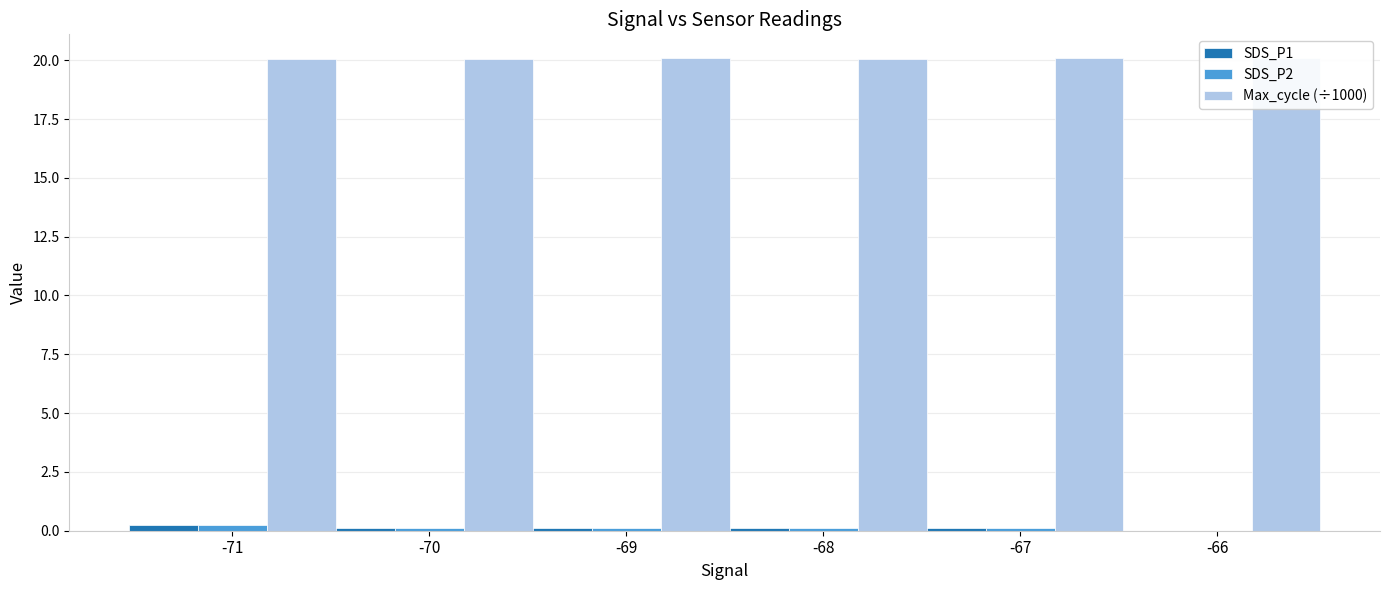

What is the total value across all series at -71?

20.6